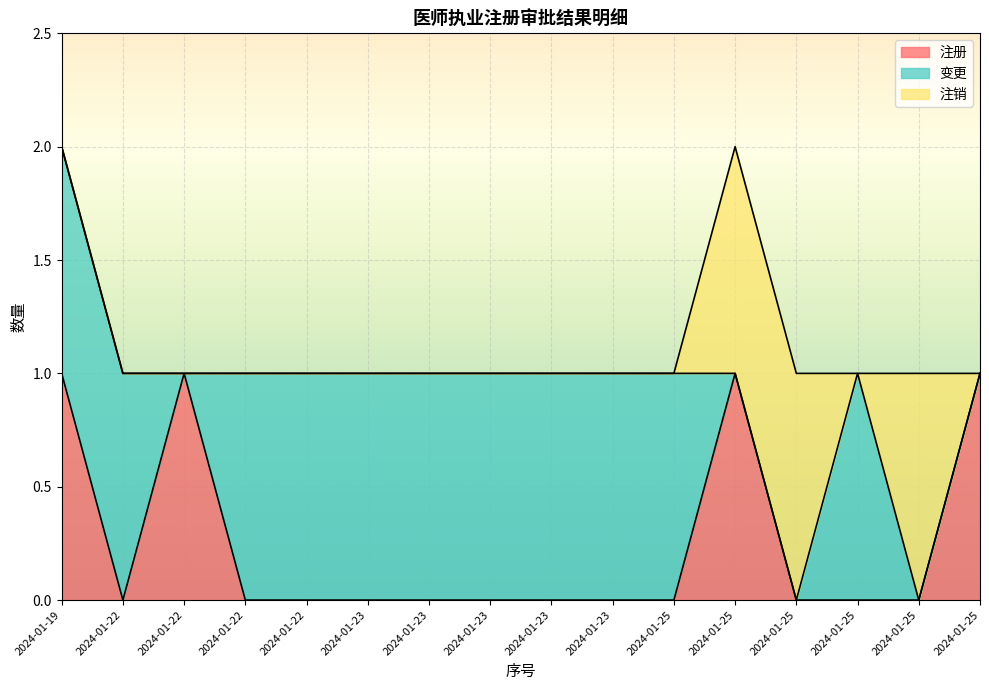

What is the value of the 变更 point at the 14th from the left?

1